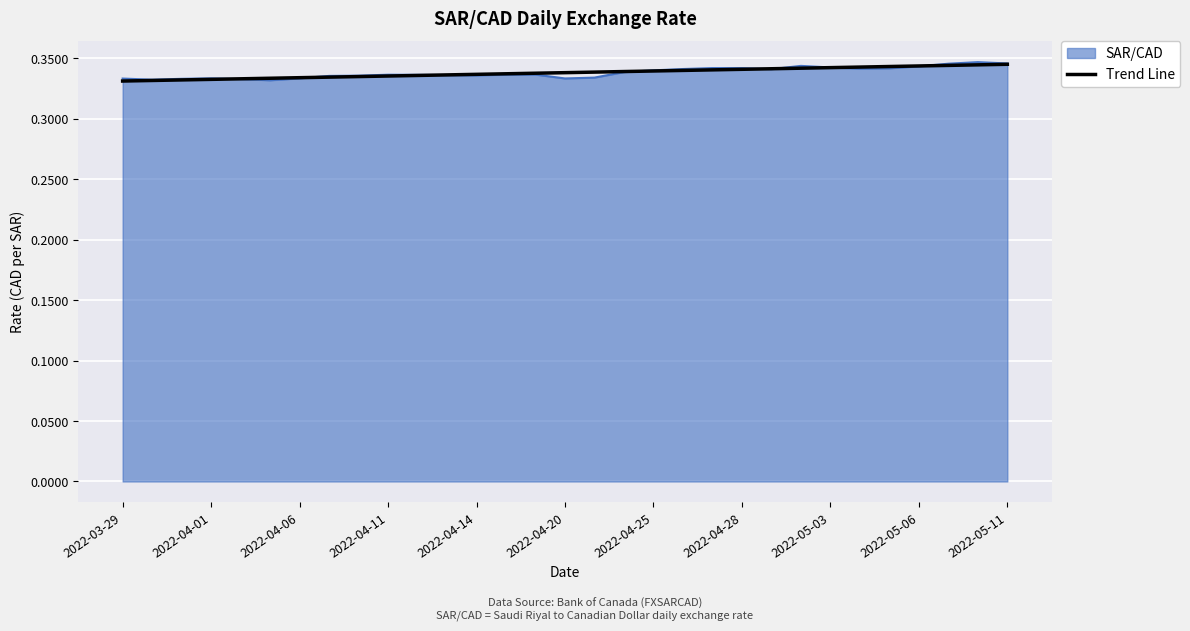

Which series has the widest spread of values?

SAR/CAD